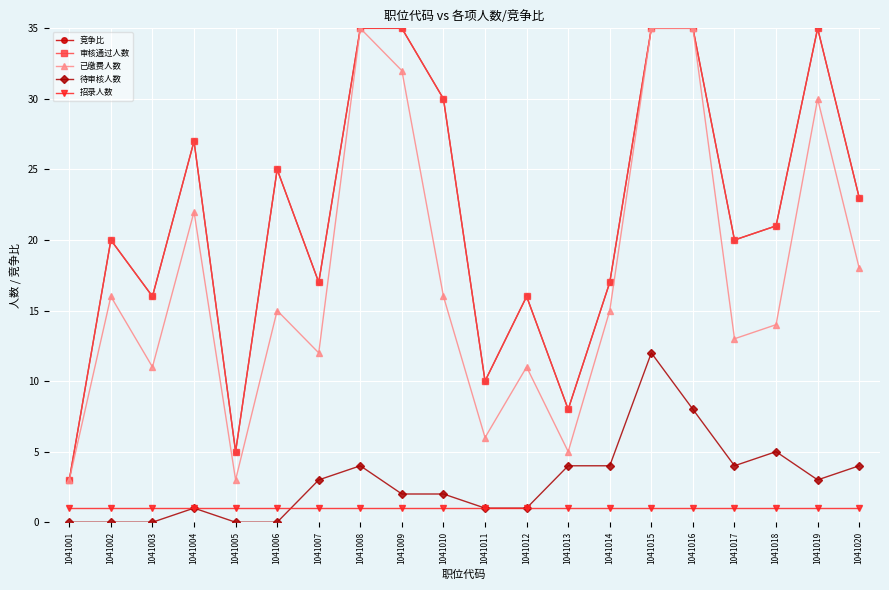

What is the average value of the 审核通过人数 series?

22